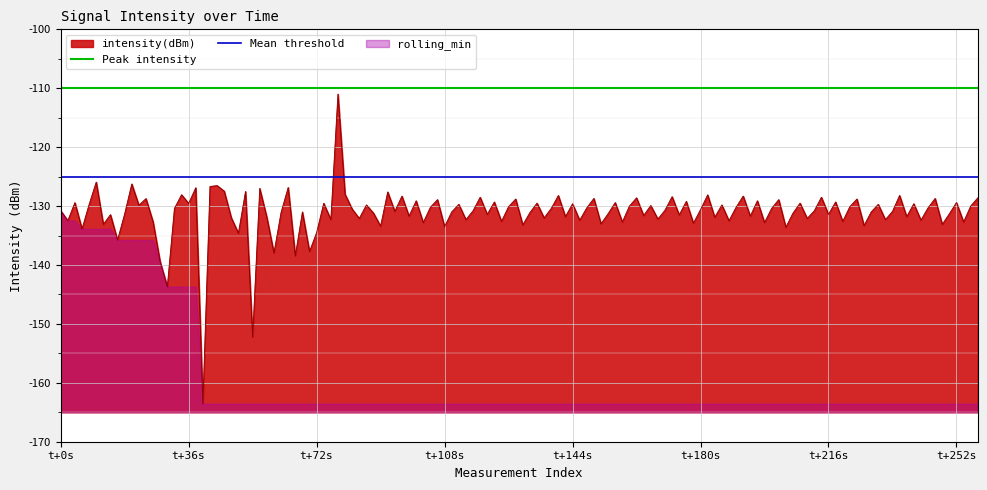

At which label is Peak intensity closest to -110?

t+0s